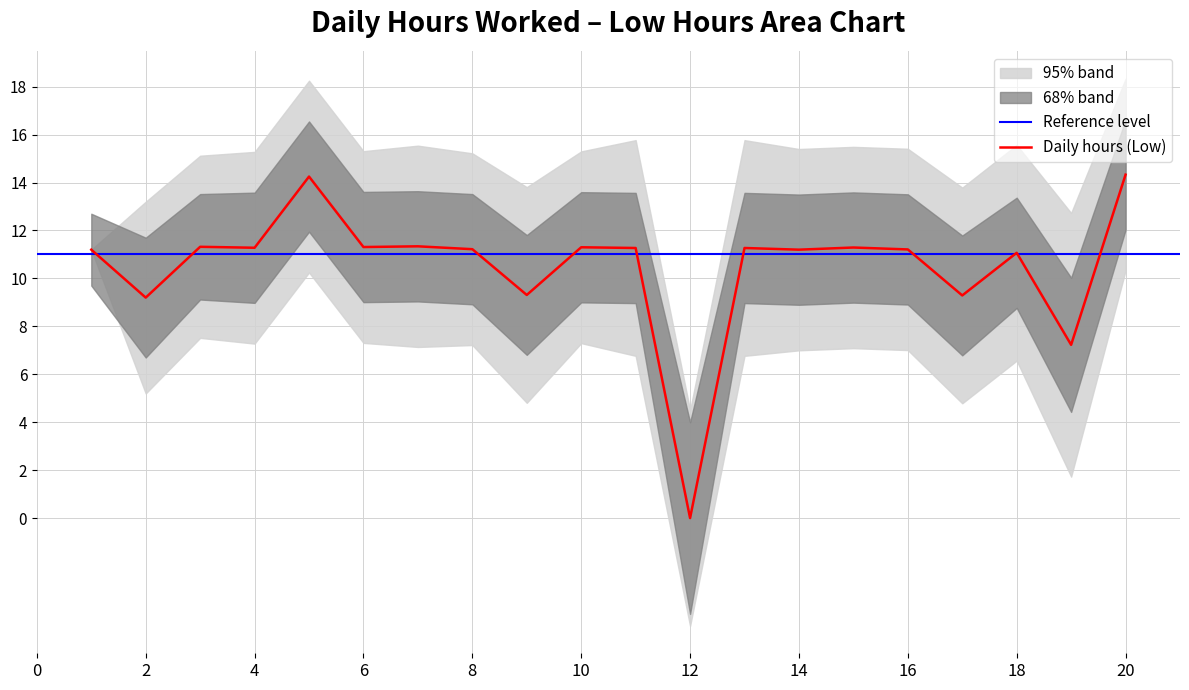

True or false: central has a value of 20.0 at 20.

False